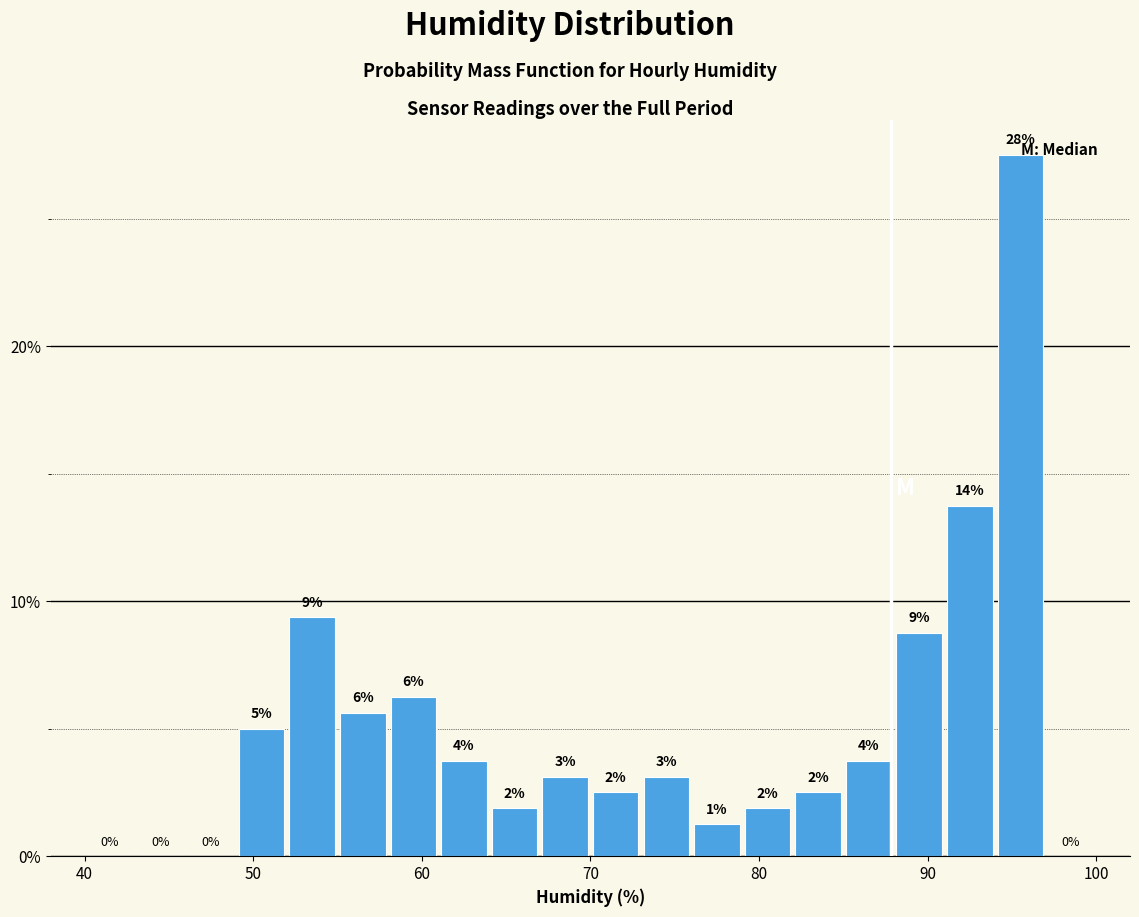

Around what value on the x-axis is the tallest bar? Give the approximate position of its centre, as read against the axis.

96